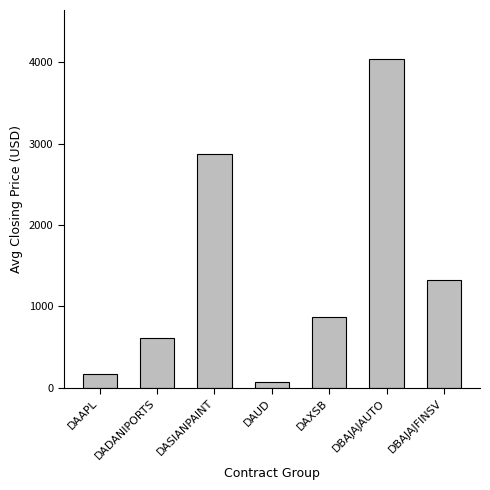

Approximately how many times larger is the value at DASIANPAINT compared to DAAPL?

17.8